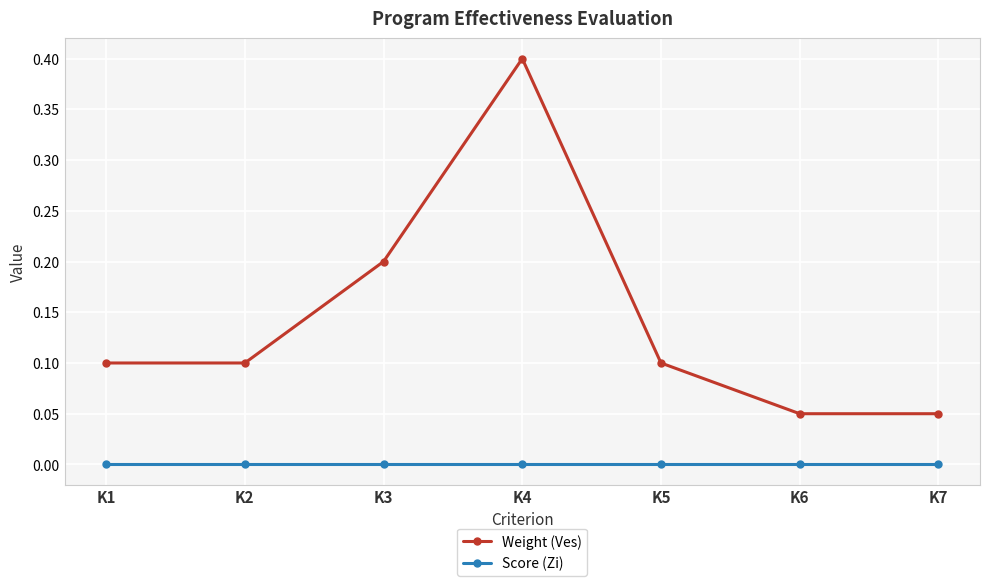

Is it true that Score (Zi) equals 0.0 at K3?

True